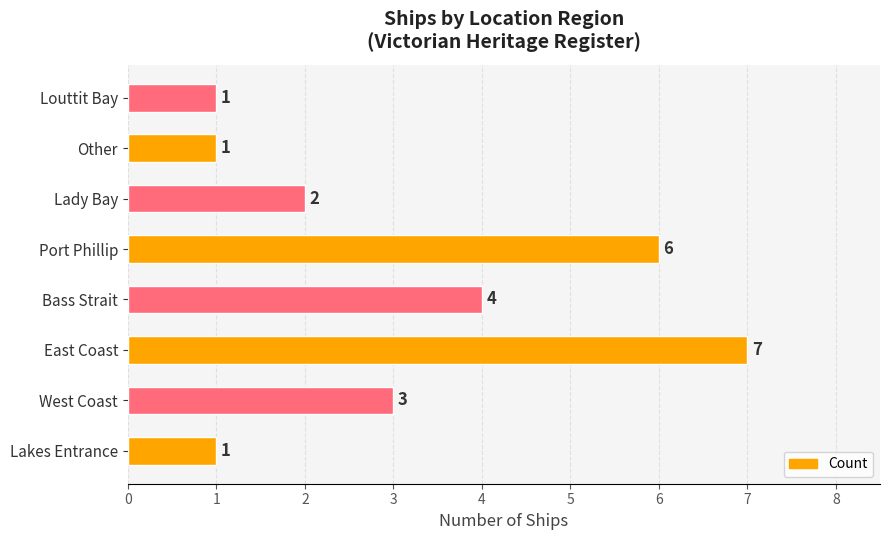

At which label is the value closest to 4?

Bass Strait